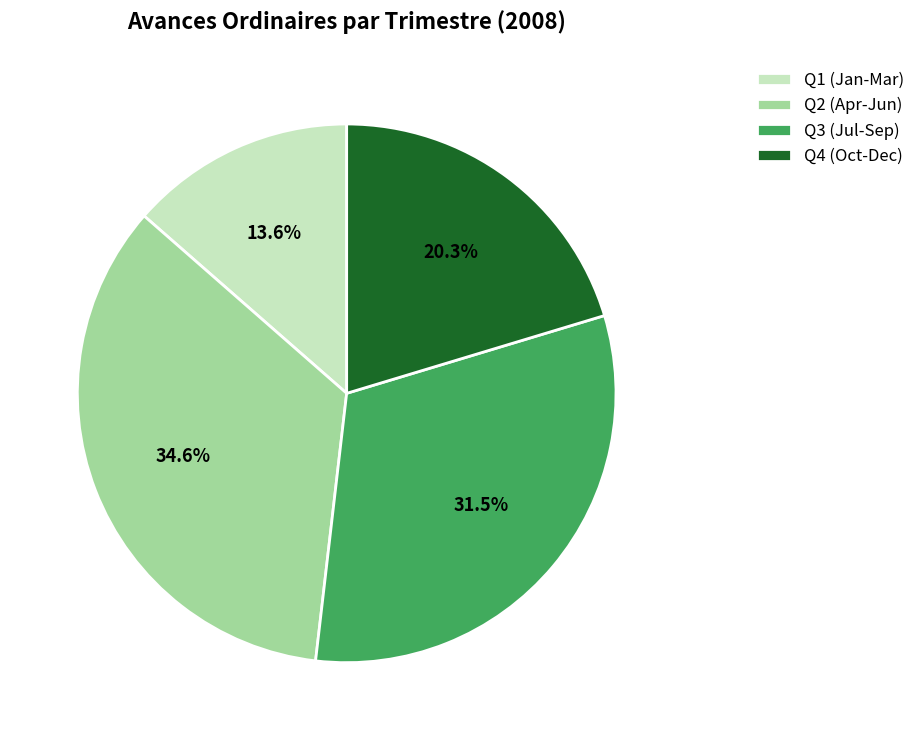

Which slice is the smallest?

Q1 (Jan-Mar)